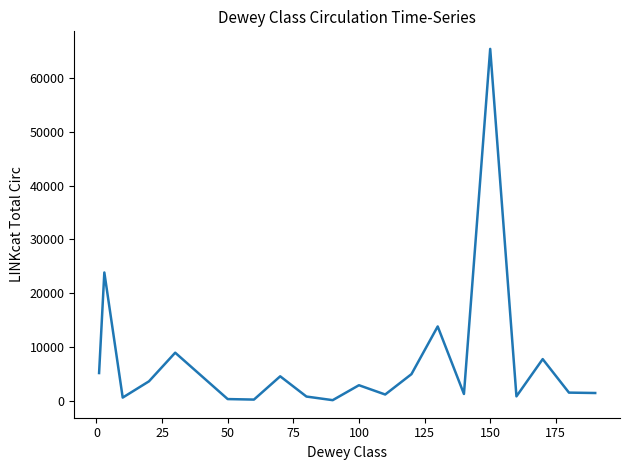

What is the difference between the maximum and minimum values?

65341